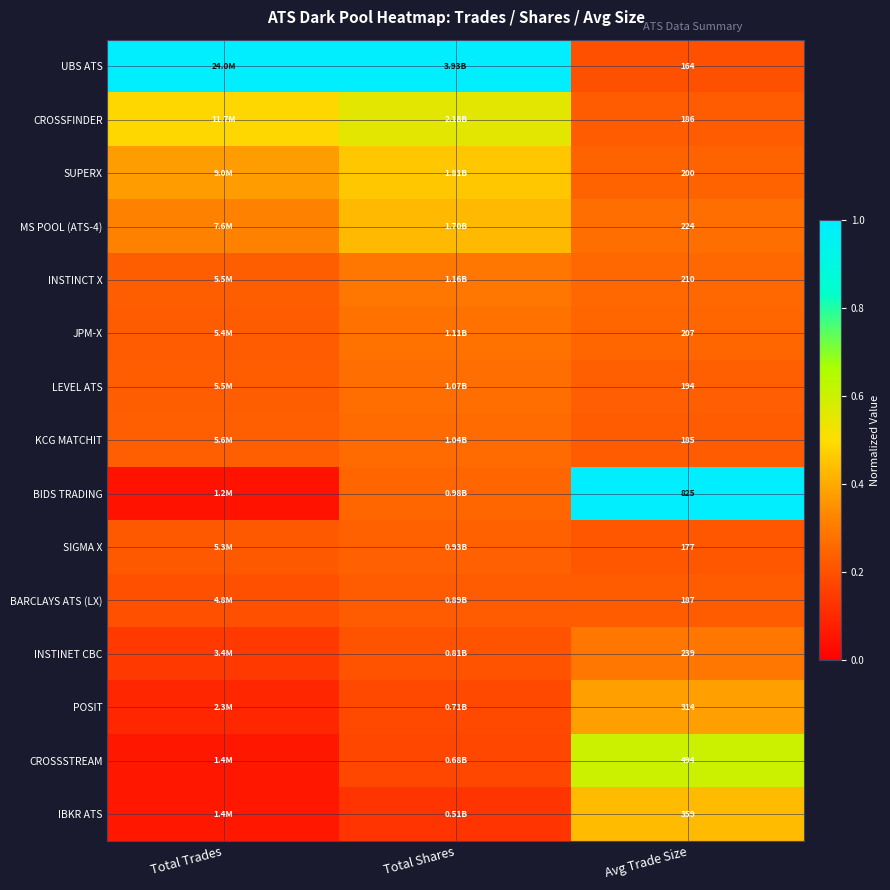

Rank the categories by KCG MATCHIT value from lowest to highest.

Avg Trade Size, Total Trades, Total Shares